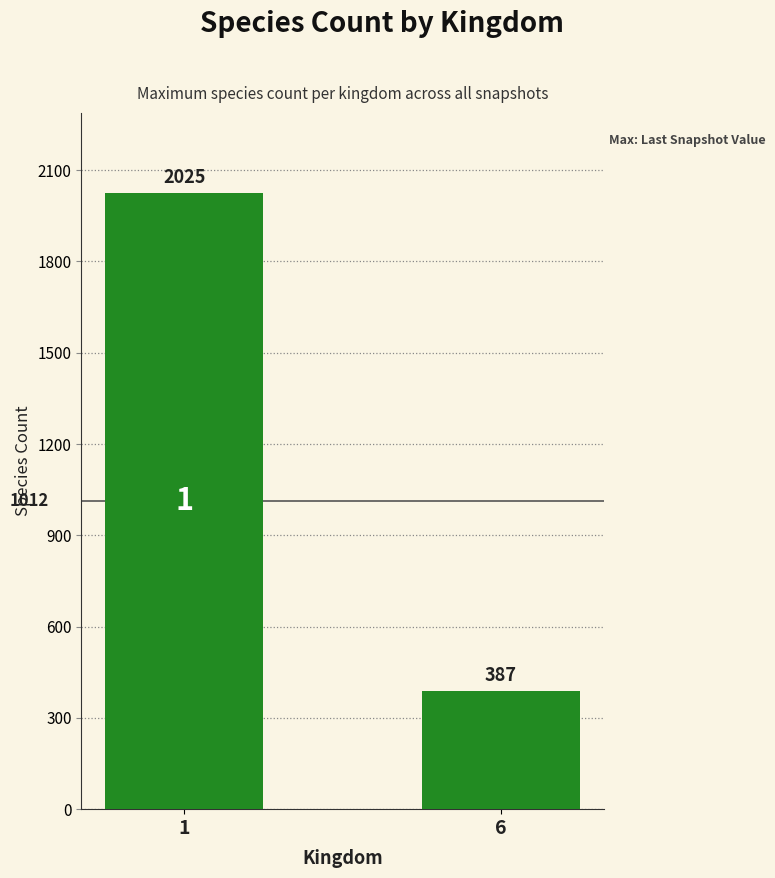

Reading left to right, list all the values displayed in this chart.

1=2025	6=387